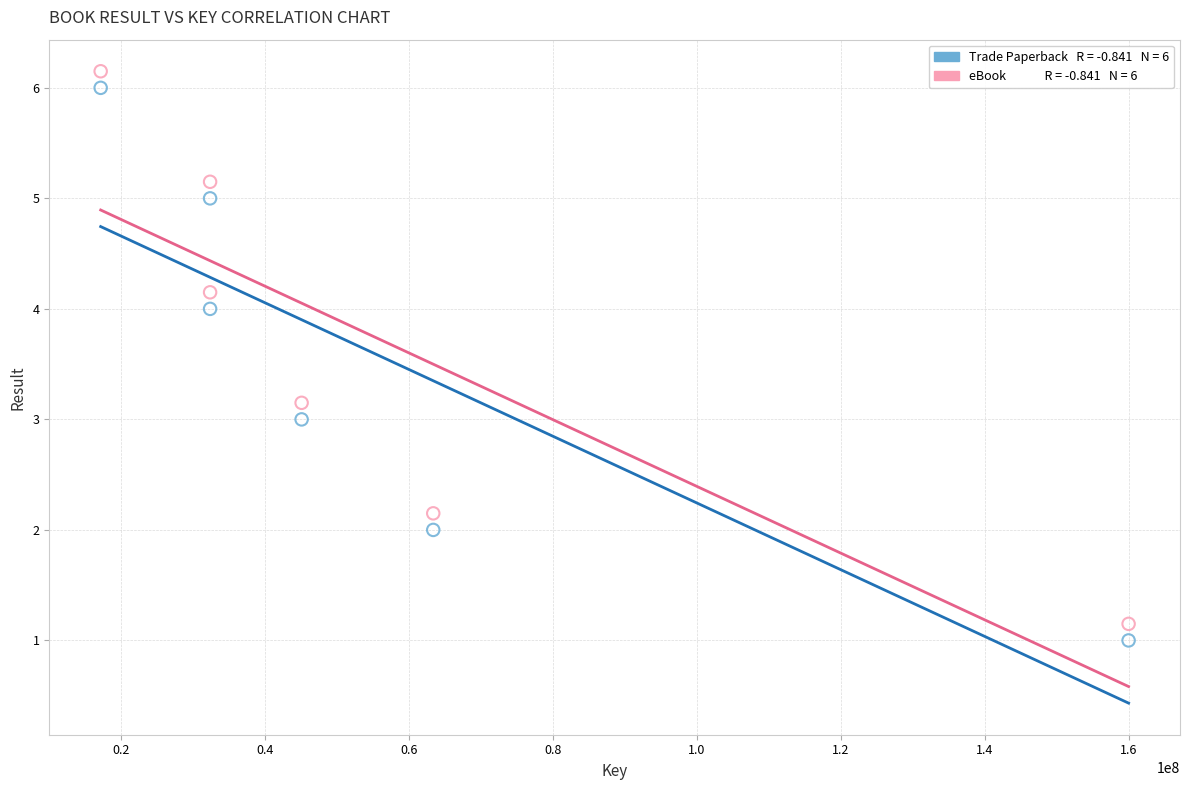

Across all data points, what is the range of X values (max minus min)?

142754480.0